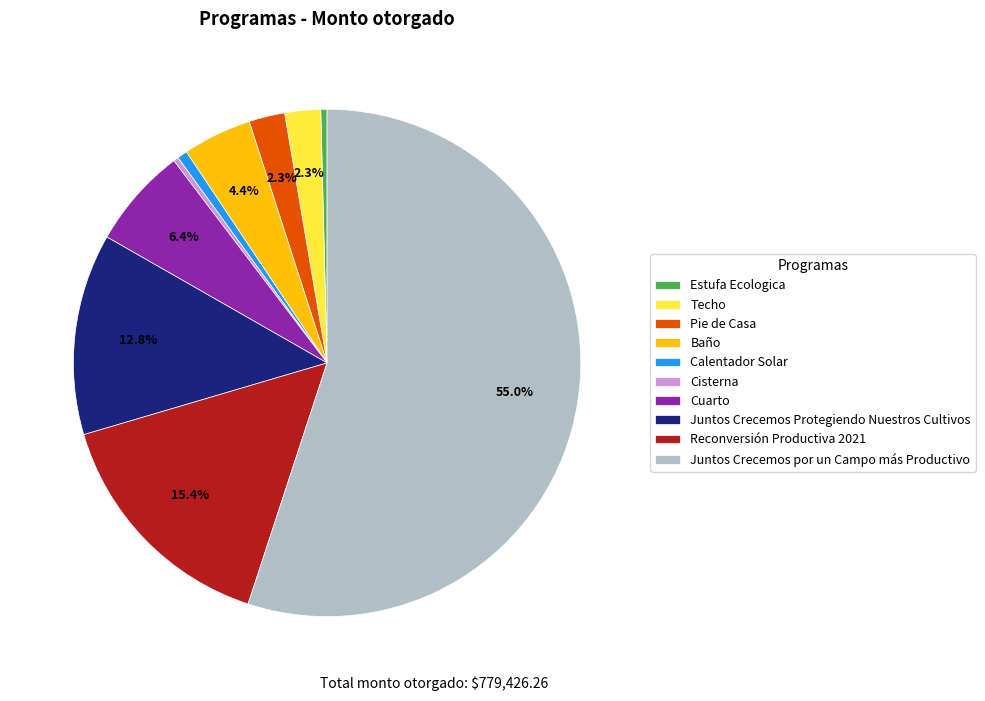

What percentage is the Calentador Solar slice, to the nearest percent?

1%